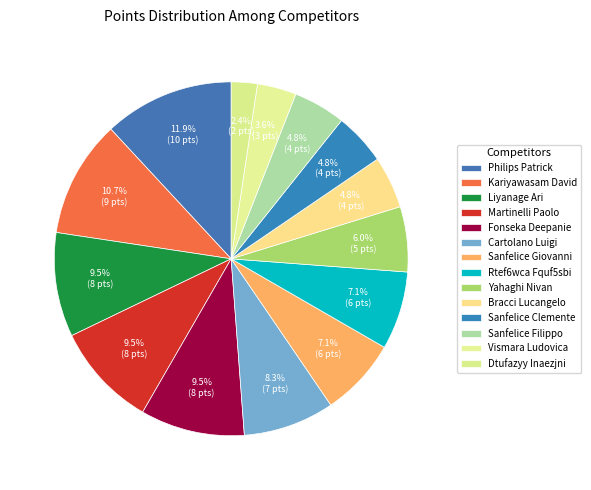

What is the change in value from Philips Patrick to Dtufazyy Inaezjni?

-8